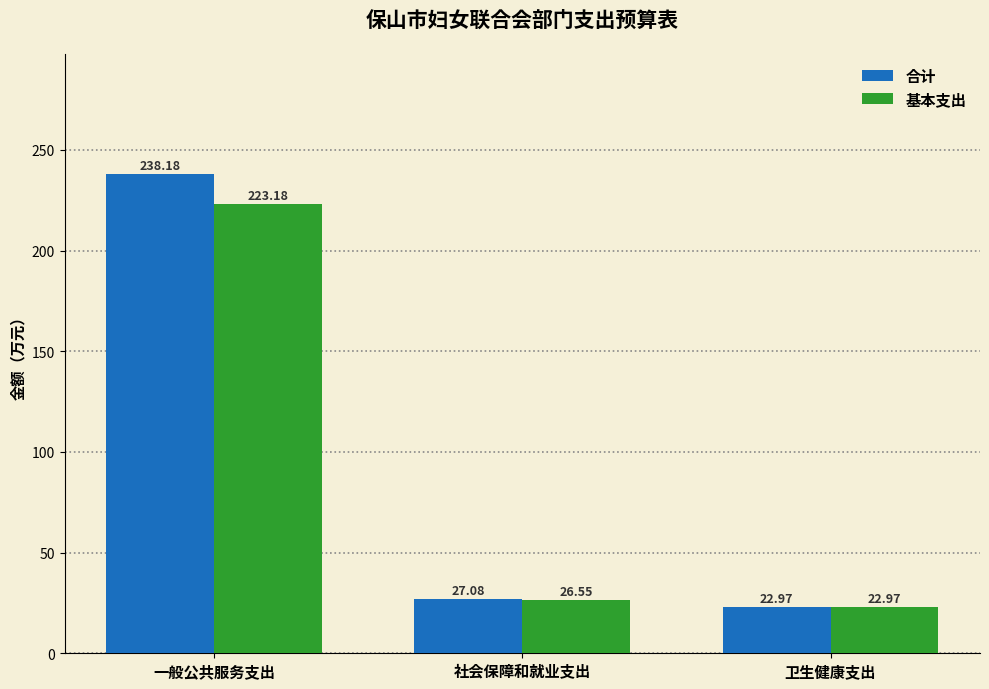

Which series has the largest total across all categories?

合计